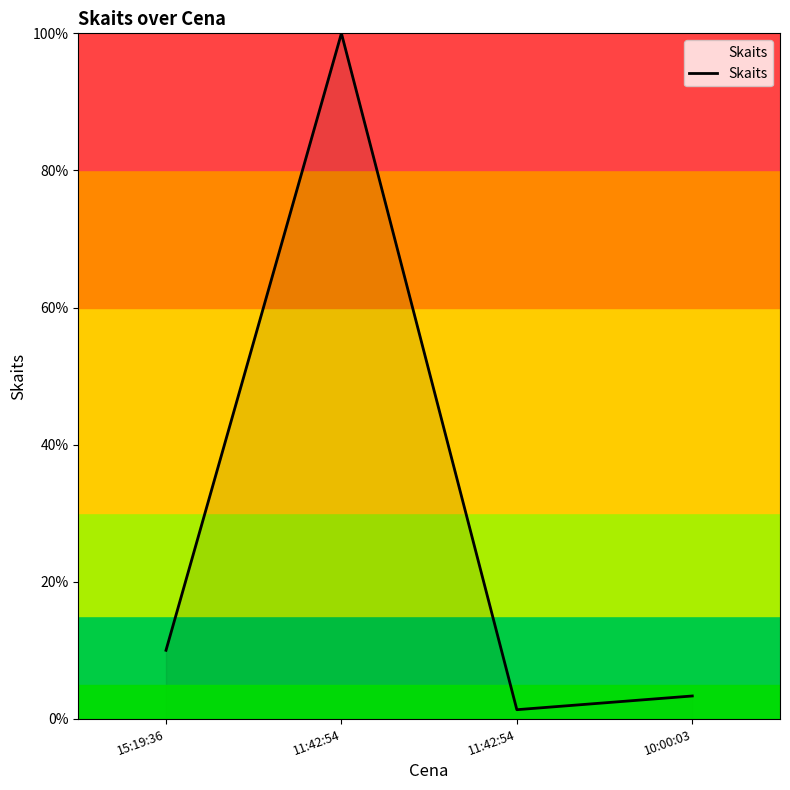

Reading left to right, transcribe all the data shown in this chart.

10.0	100.0	1.3	3.3